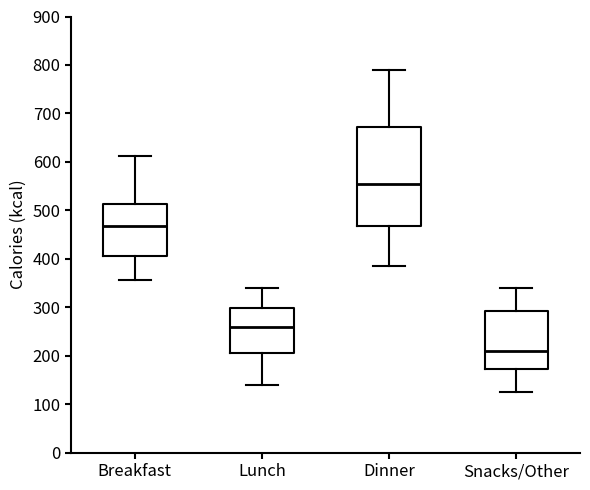

Where does the median line of the box for Lunch sit on the y-axis? The values are not printed on the chart, so give them approximately, as read against the axis.

260